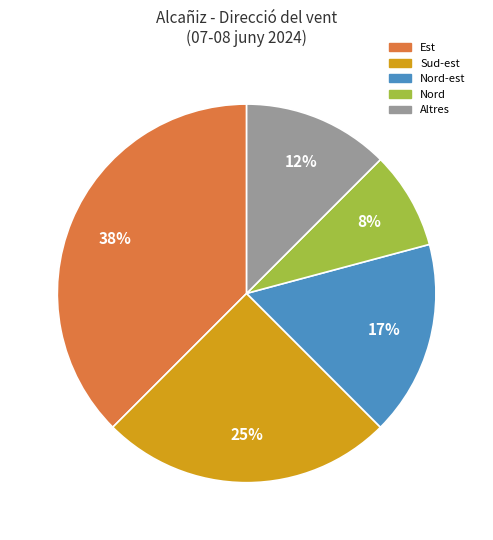

To the nearest percent, what is the average slice percentage?

20%